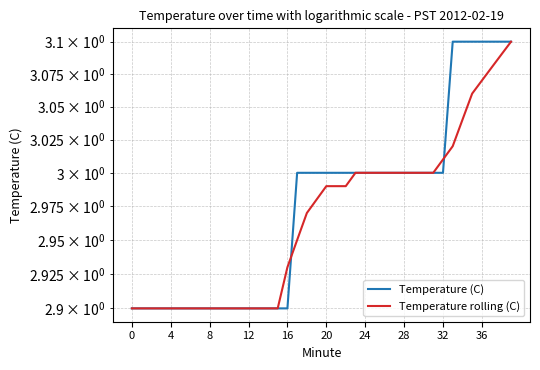

How many values in the Temperature (C) series are below 3?

17